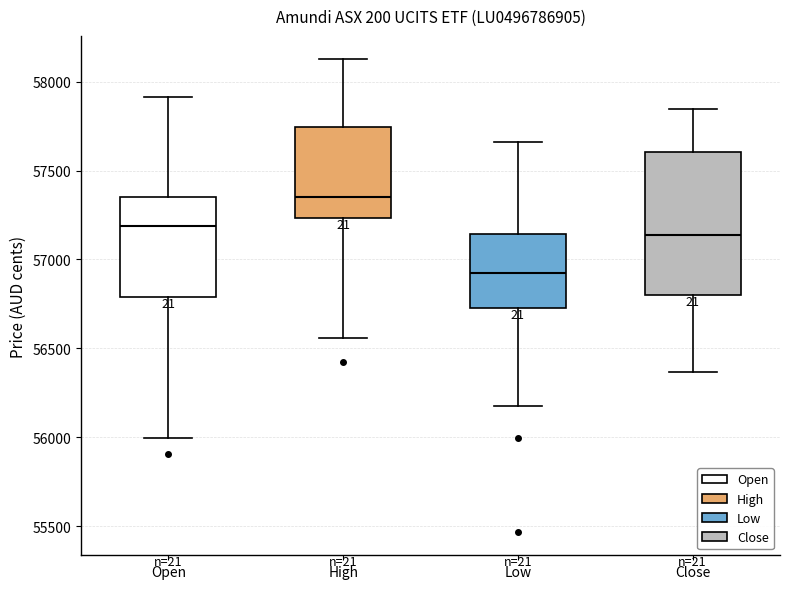

Comparing the boxes themselves (not the whiskers), which one is the tallest?

Close